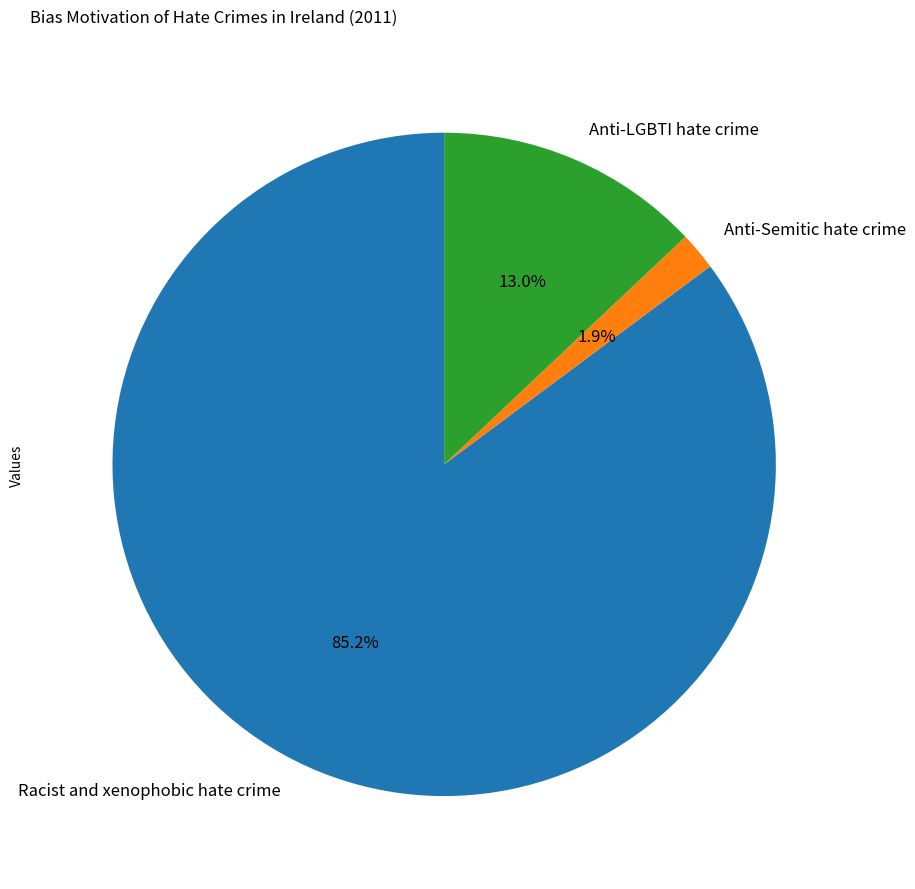

What percentage is the Anti-LGBTI hate crime slice, to the nearest percent?

13%